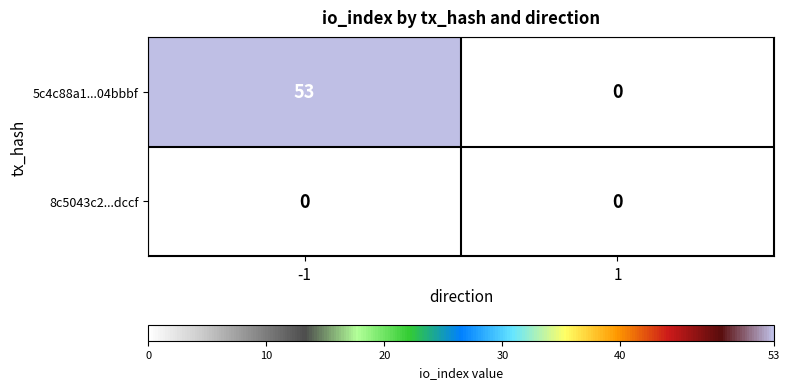

List the series in order of their peak value, highest first.

5c4c88a1...04bbbf, 8c5043c2...dccf